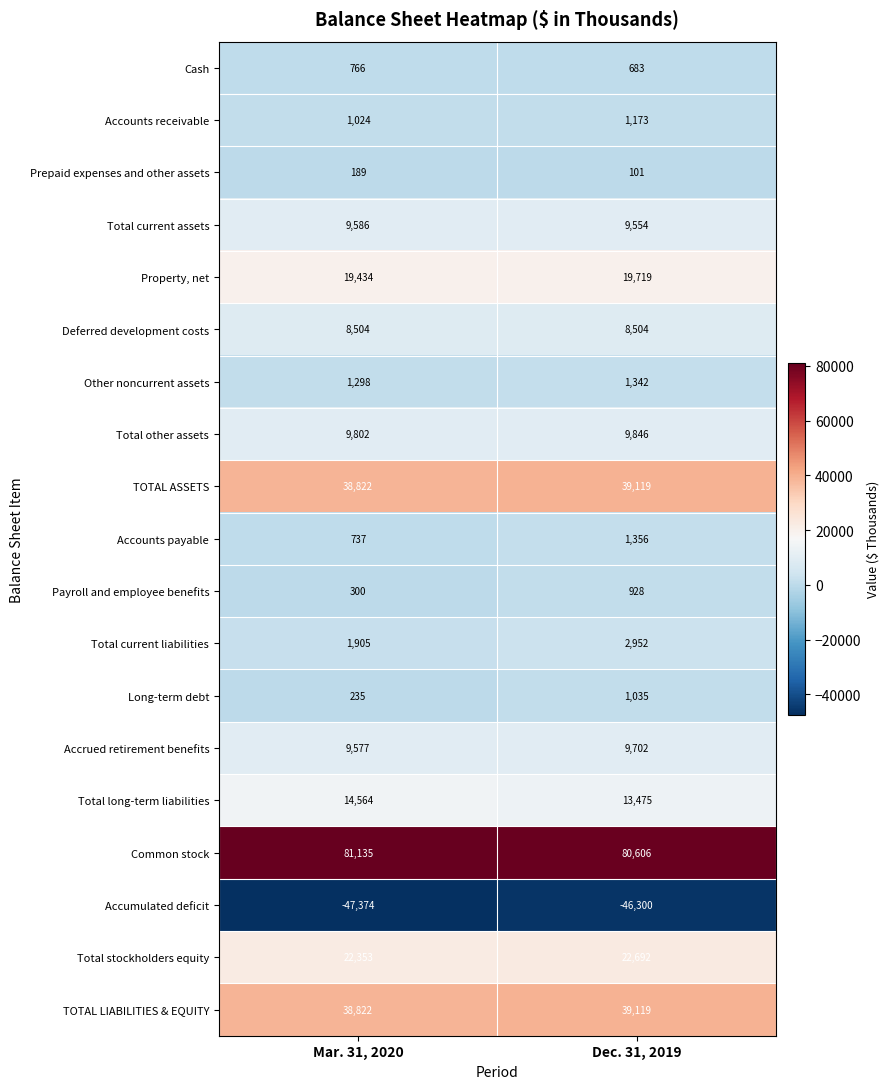

Rank the categories by TOTAL LIABILITIES & EQUITY value from lowest to highest.

Mar. 31, 2020, Dec. 31, 2019